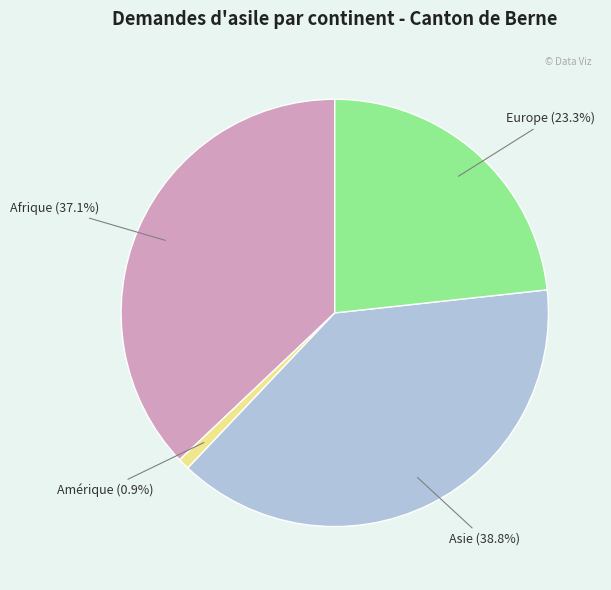

How many slices are in this pie chart?

4